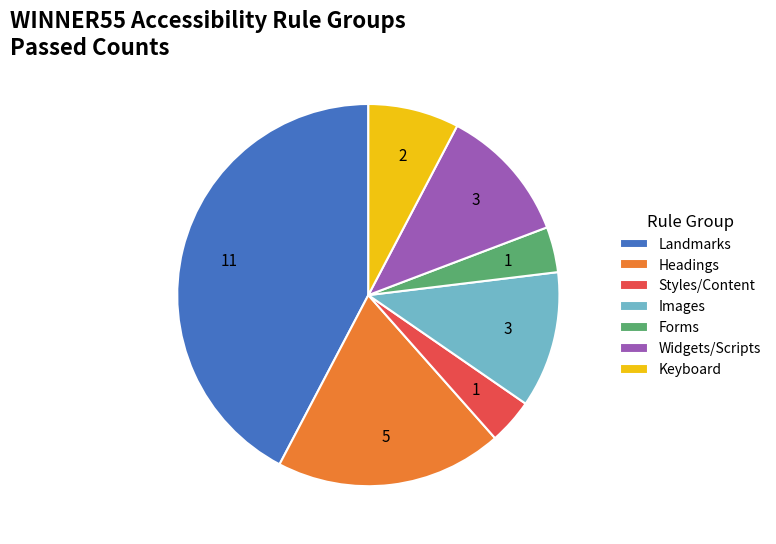

The Images slice represents 12% of the pie. True or false?

True